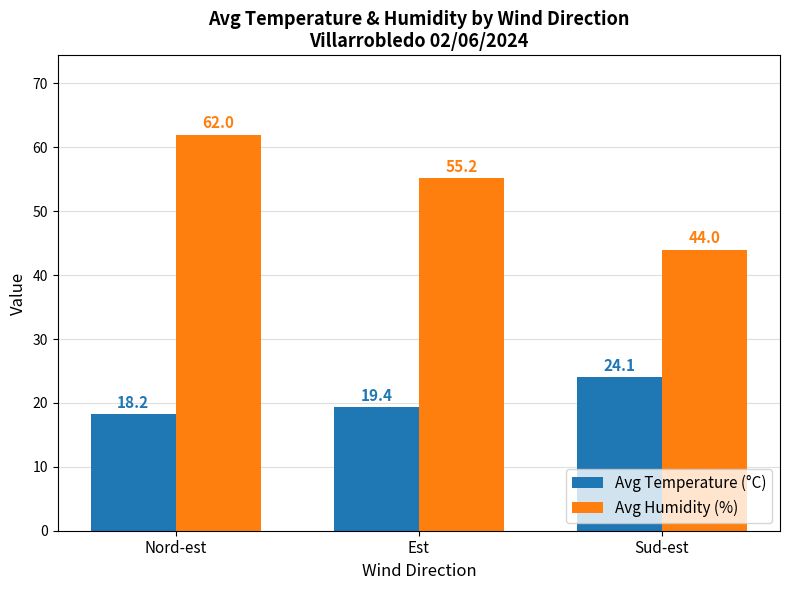

How many Avg Humidity (%) values are between 44 and 62?

3